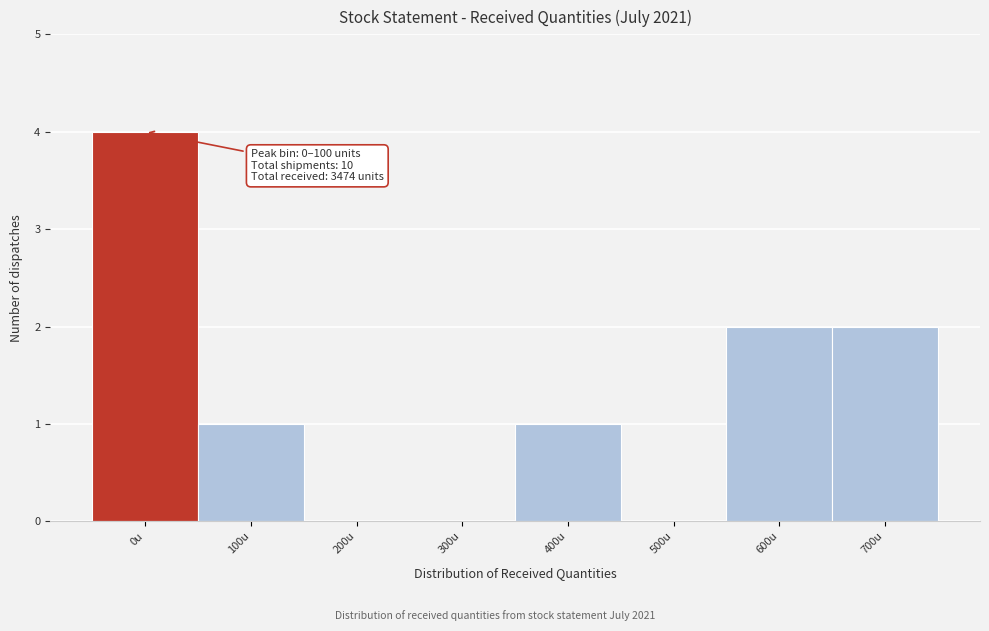

Reading left to right, what are all the values shown in this chart?

0u=4	100u=1	200u=0	300u=0	400u=1	500u=0	600u=2	700u=2